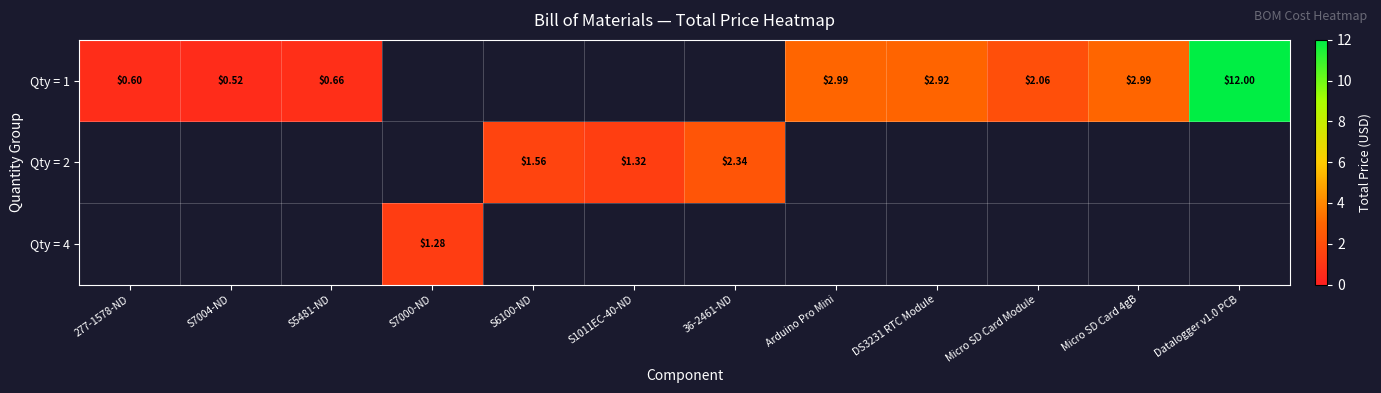

What is the maximum value shown in the chart?

12.0